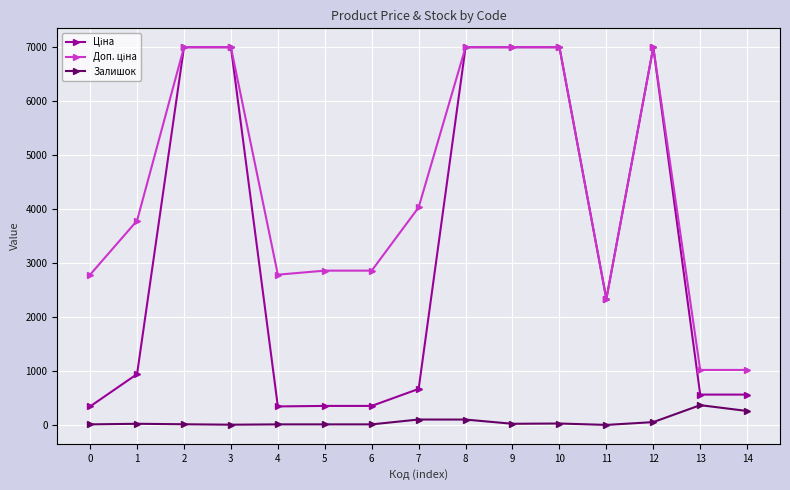

How many lines are shown in the chart?

3